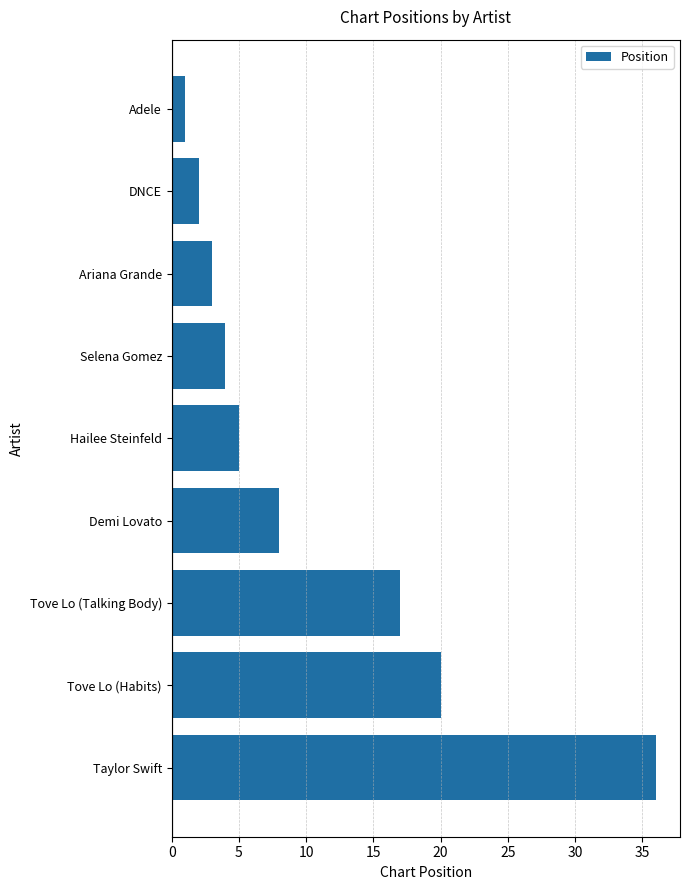

What is the difference between the maximum and second lowest values?

34